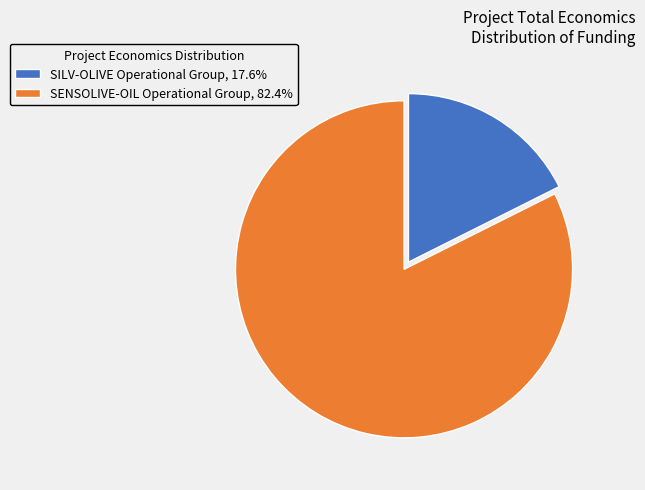

What is the ratio of the value at SENSOLIVE-OIL Operational Group, 82.4% to the value at SILV-OLIVE Operational Group, 17.6%?

4.7